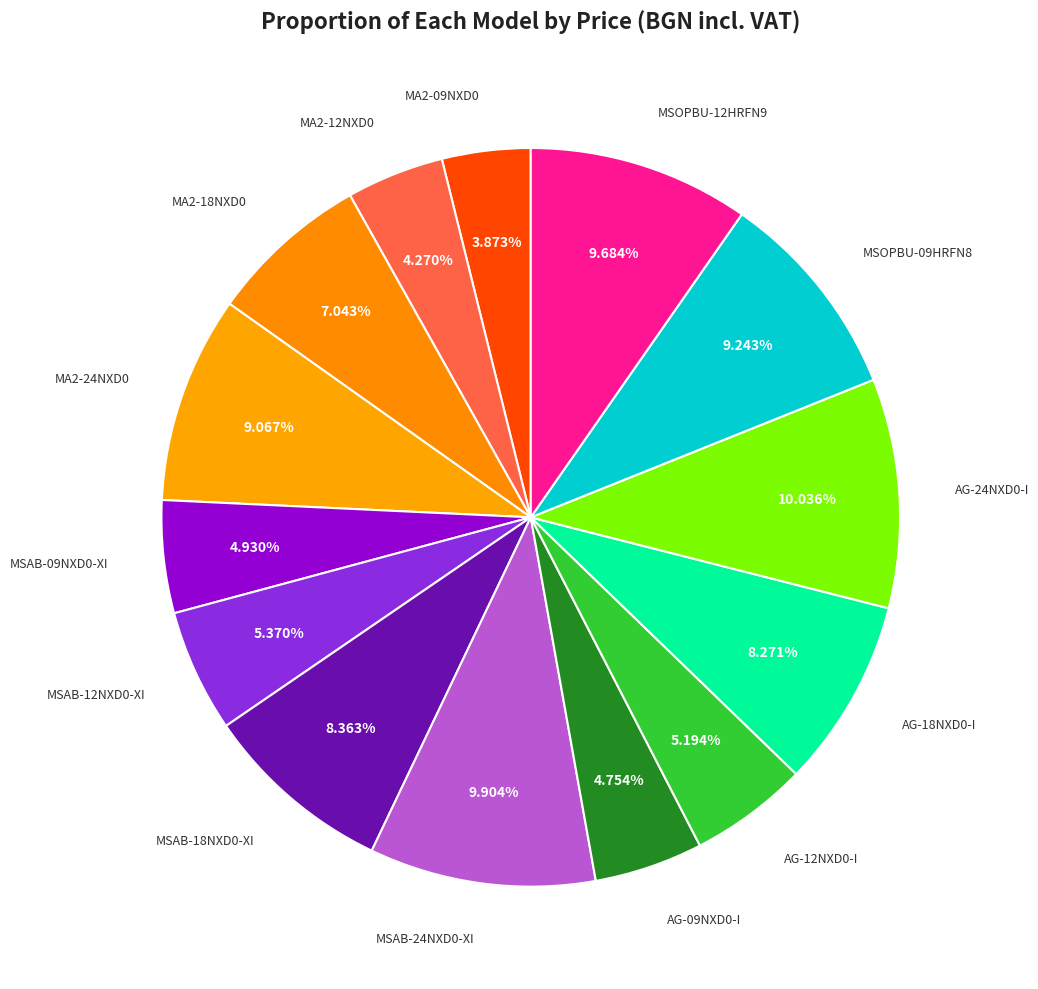

Which category has the smallest portion of the pie?

MA2-09NXD0